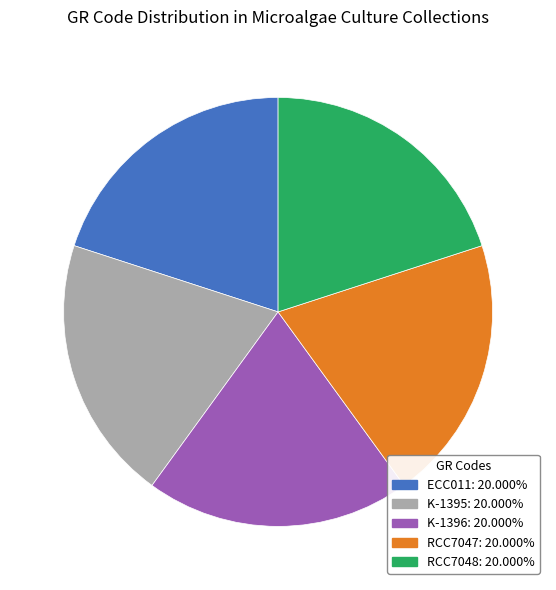

Count the number of slices in the pie.

5